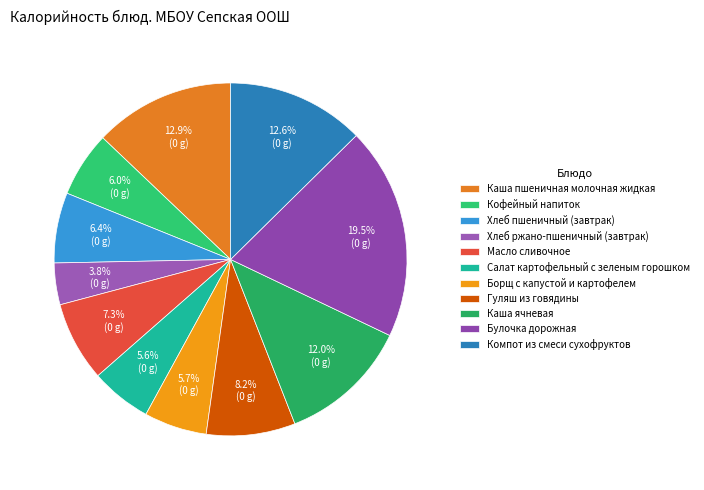

What is the change in value from Салат картофельный с зеленым горошком to Гуляш из говядины?

+27.0